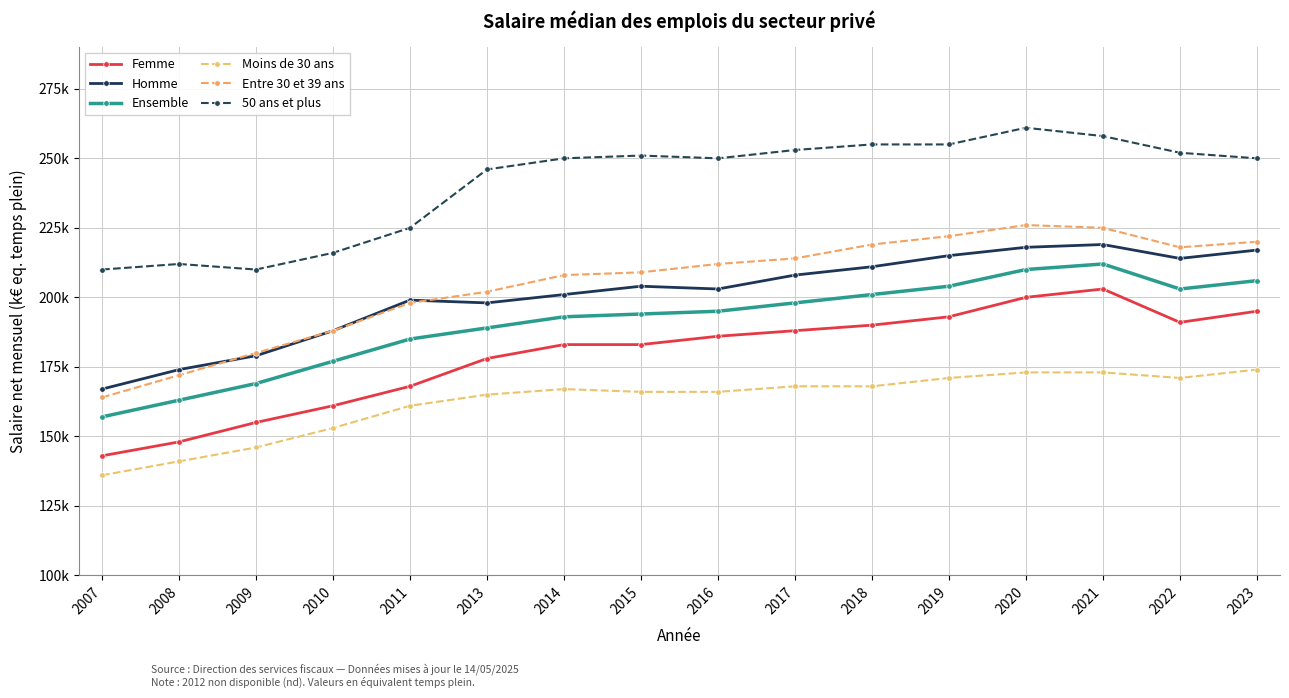

What is the sum of the 50 ans et plus values at 2019 and 2014?

505